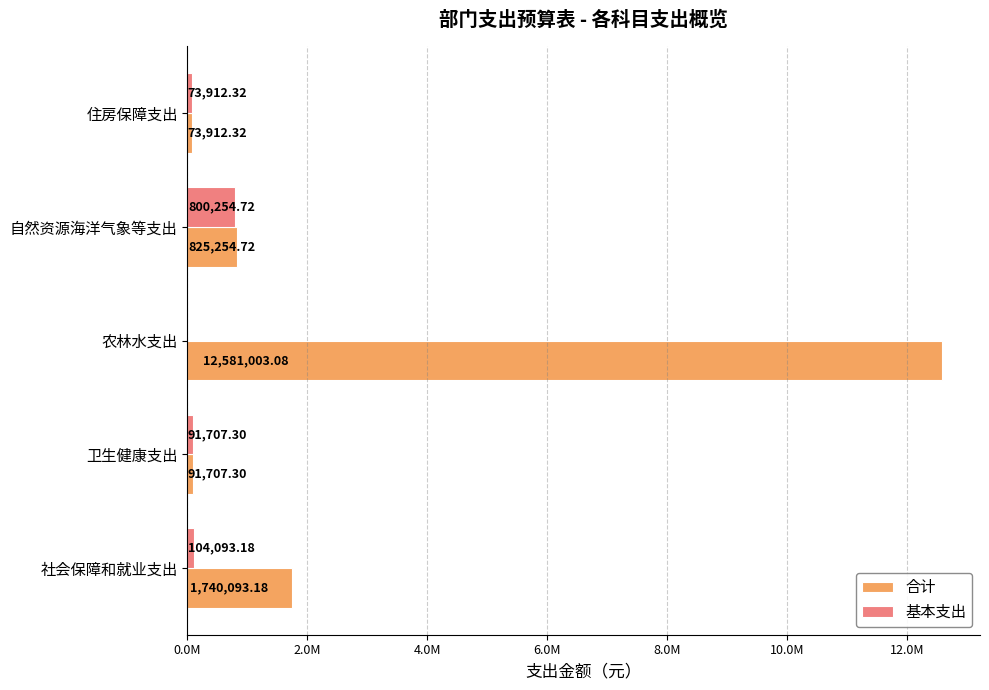

At how many categories does at least one series exceed 10329500?

1